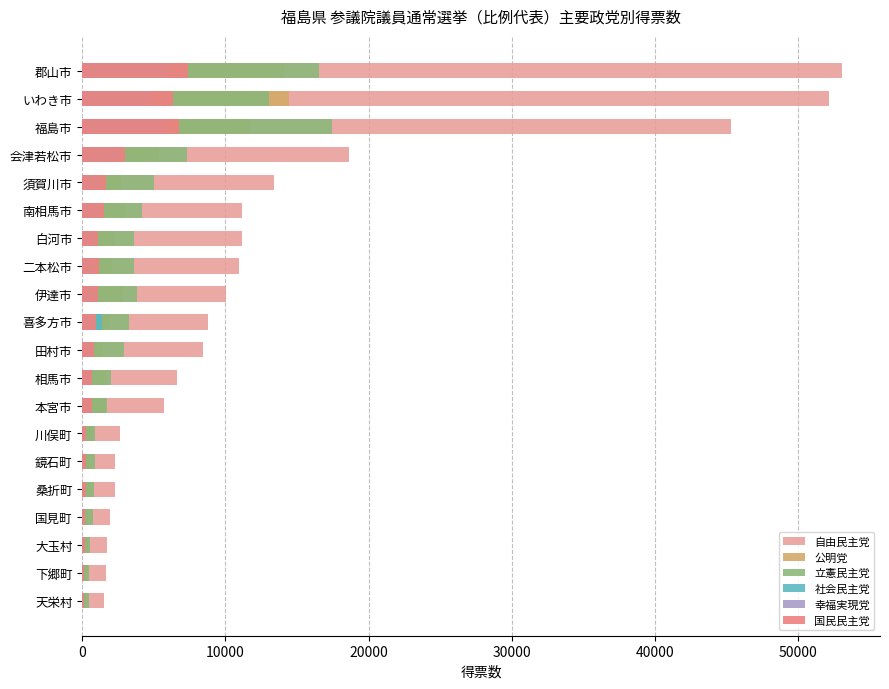

Is it true that 自由民主党 equals 3993.8 at 桑折町?

False